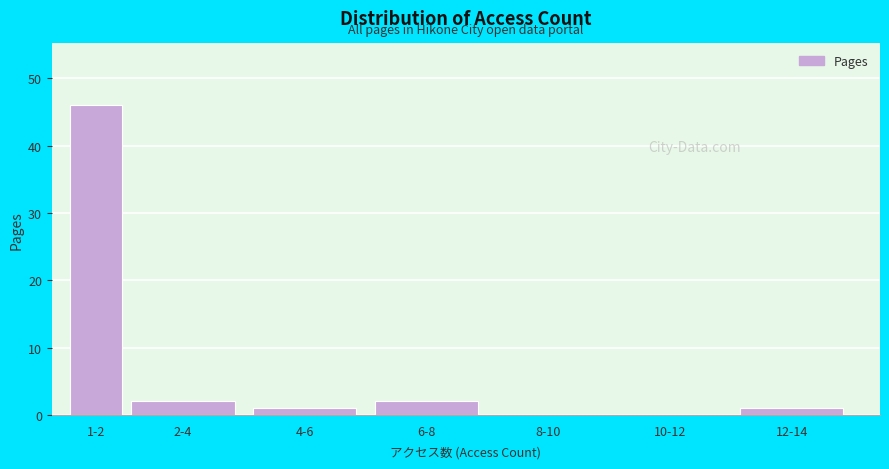

Reading right to left, what are all the values shown in this chart?

12-14=1	10-12=0	8-10=0	6-8=2	4-6=1	2-4=2	1-2=46